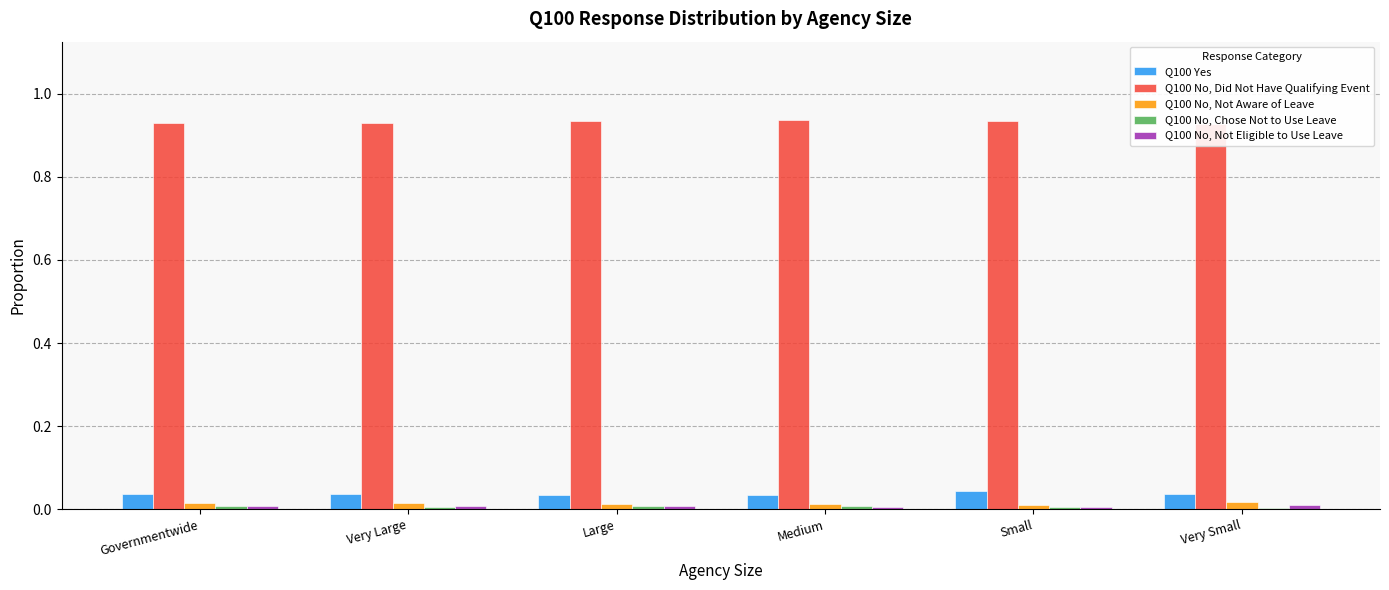

What is the maximum value shown in the chart?

0.9